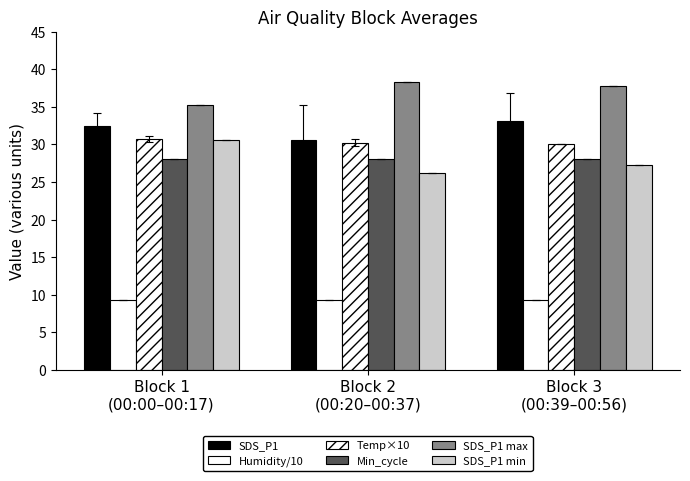

What is the average value of the SDS_P1 max series?

37.1